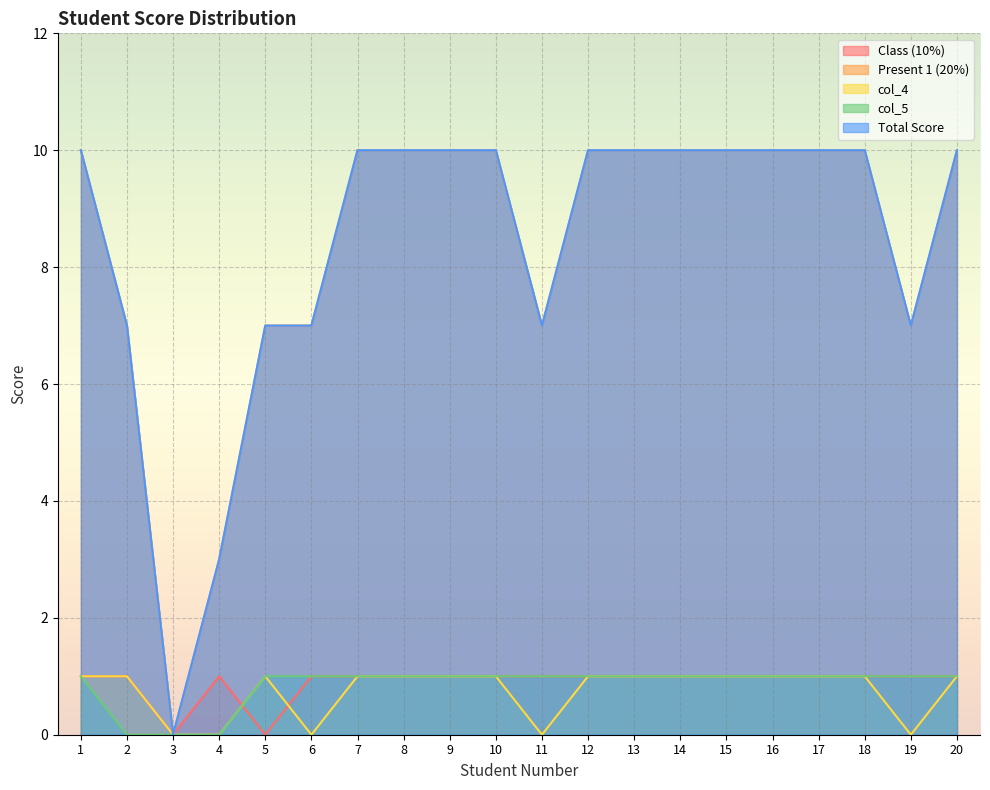

Where is Total Score nearest to the value 5?

2